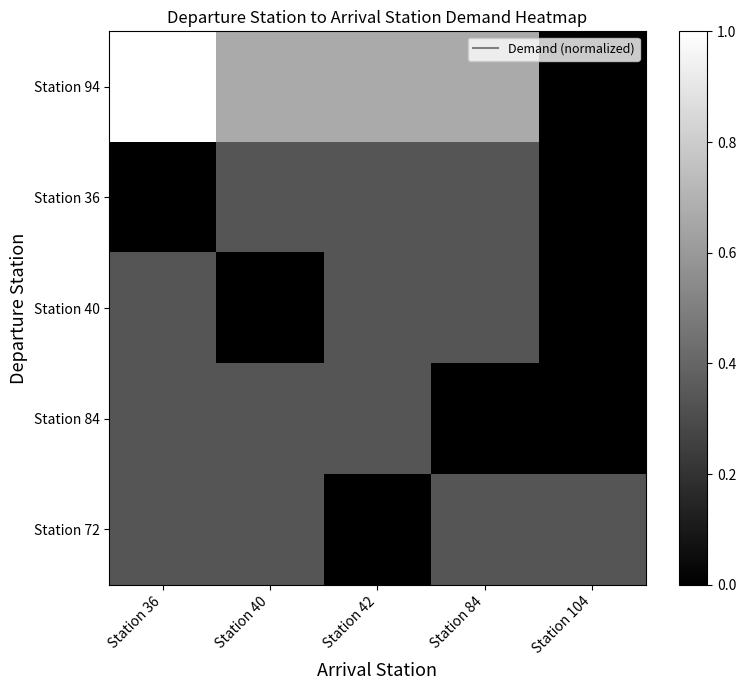

What is the difference between the highest and lowest values at Station 36?

1.0